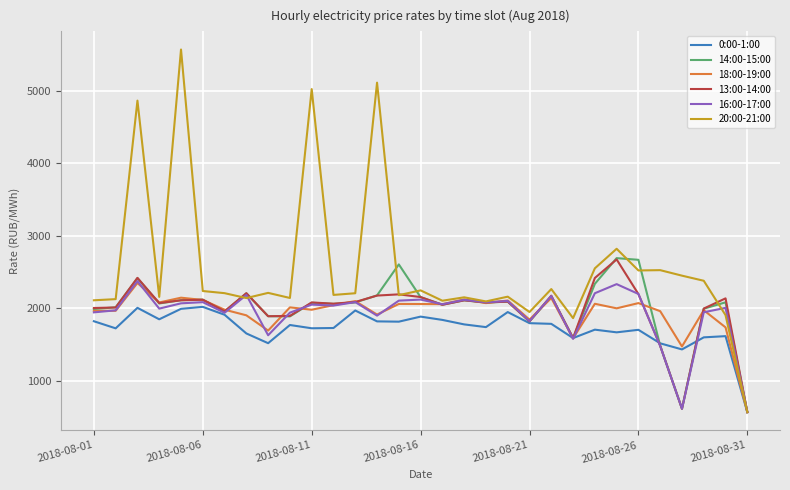

What is the difference between the maximum and minimum values in the 14:00-15:00 series?

2124.3